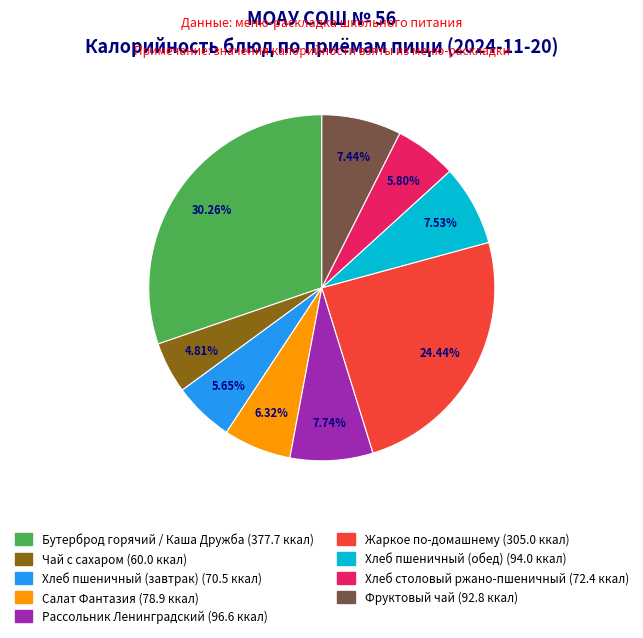

The Чай с сахаром slice represents 10% of the pie. True or false?

False